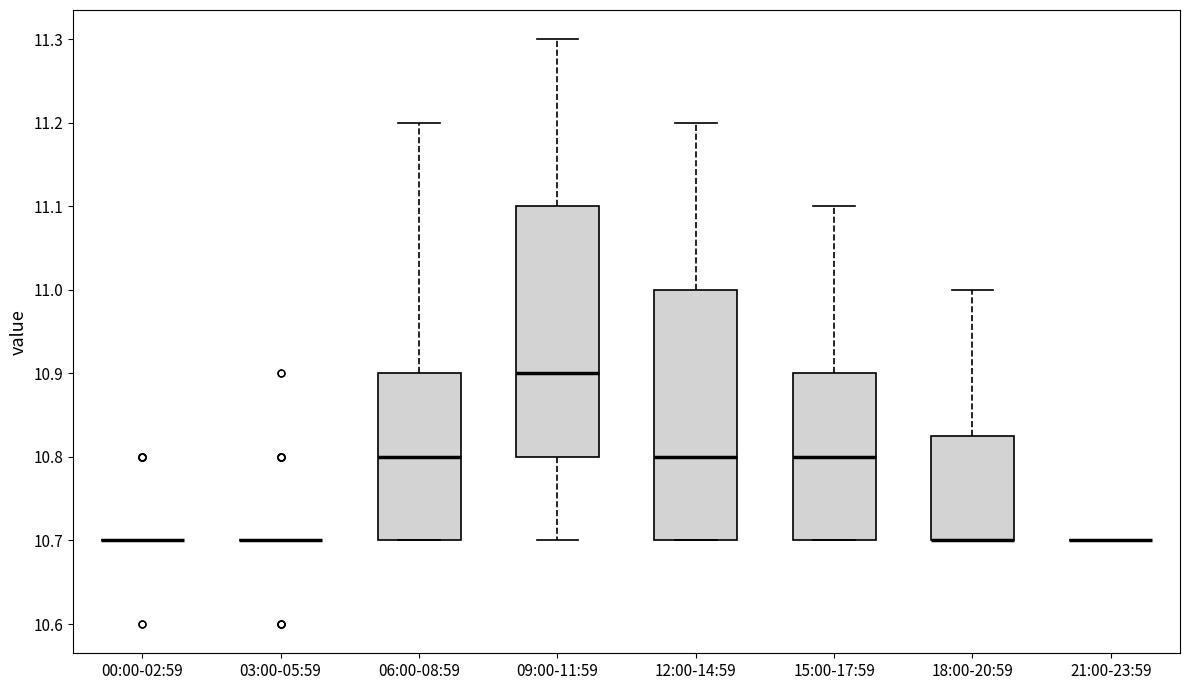

Reading left to right, transcribe this box plot: for each box, give where its median line is, the range the box spans, and where its two whiskers end, as read against the y-axis. The values are not printed on the chart, so give them approximately, as read against the axis.

00:00-02:59: box collapsed to a line at 10.70, whiskers 10.70 to 10.70
03:00-05:59: box collapsed to a line at 10.70, whiskers 10.70 to 10.70
06:00-08:59: median 10.80, box 10.70 to 10.90, whiskers 10.70 to 11.20
09:00-11:59: median 10.90, box 10.80 to 11.10, whiskers 10.70 to 11.30
12:00-14:59: median 10.80, box 10.70 to 11.00, whiskers 10.70 to 11.20
15:00-17:59: median 10.80, box 10.70 to 10.90, whiskers 10.70 to 11.10
18:00-20:59: median 10.70 (drawn on the box's lower edge), box 10.70 to 10.83, whiskers 10.70 to 11.00
21:00-23:59: box collapsed to a line at 10.70, whiskers 10.70 to 10.70